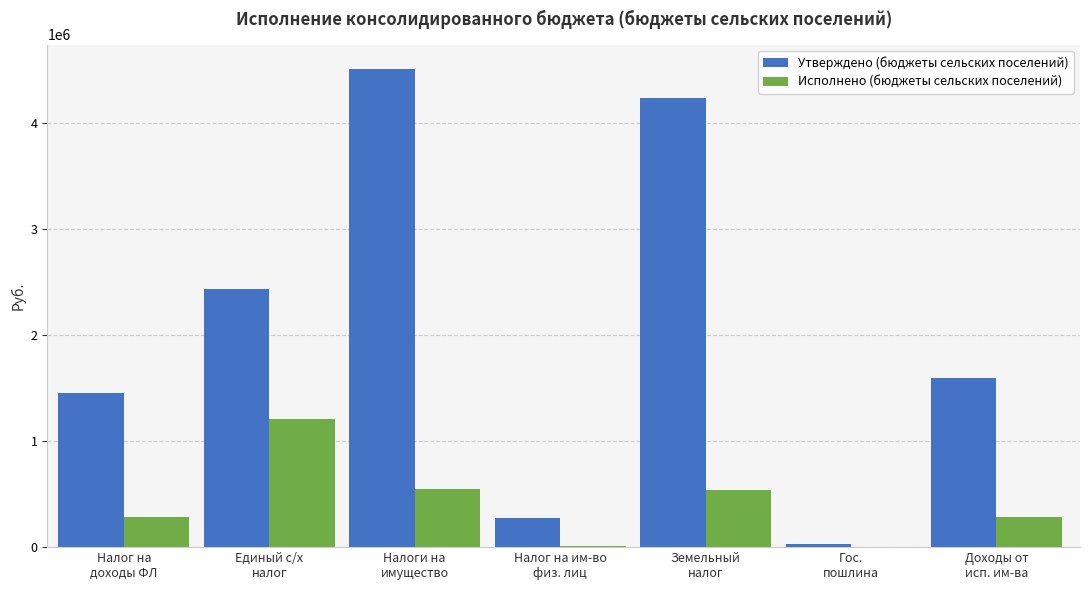

What is the sum of all Исполнено (бюджеты сельских поселений) values?

2865586.2